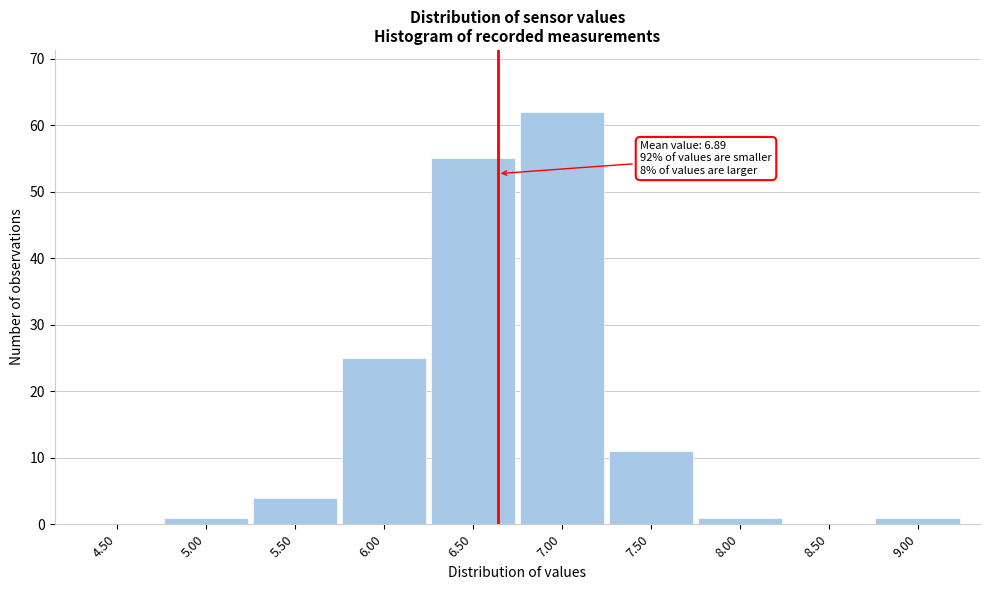

Reading left to right, what are all the values shown in this chart?

4.50=0	5.00=1	5.50=4	6.00=25	6.50=55	7.00=62	7.50=11	8.00=1	8.50=0	9.00=1